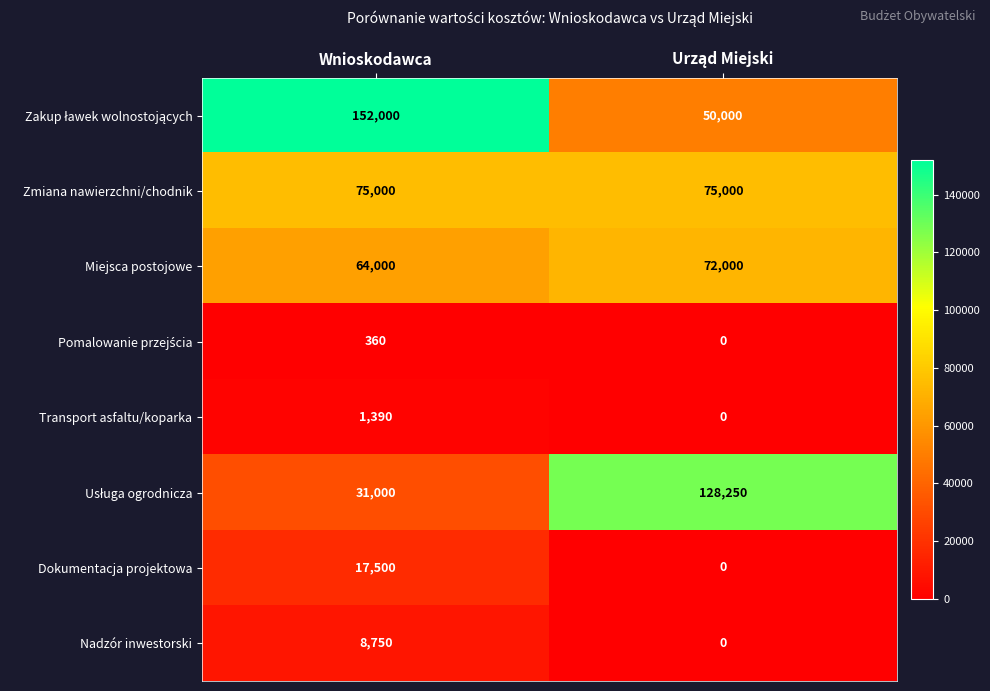

What is the difference between the highest and lowest values at Wnioskodawca?

151640